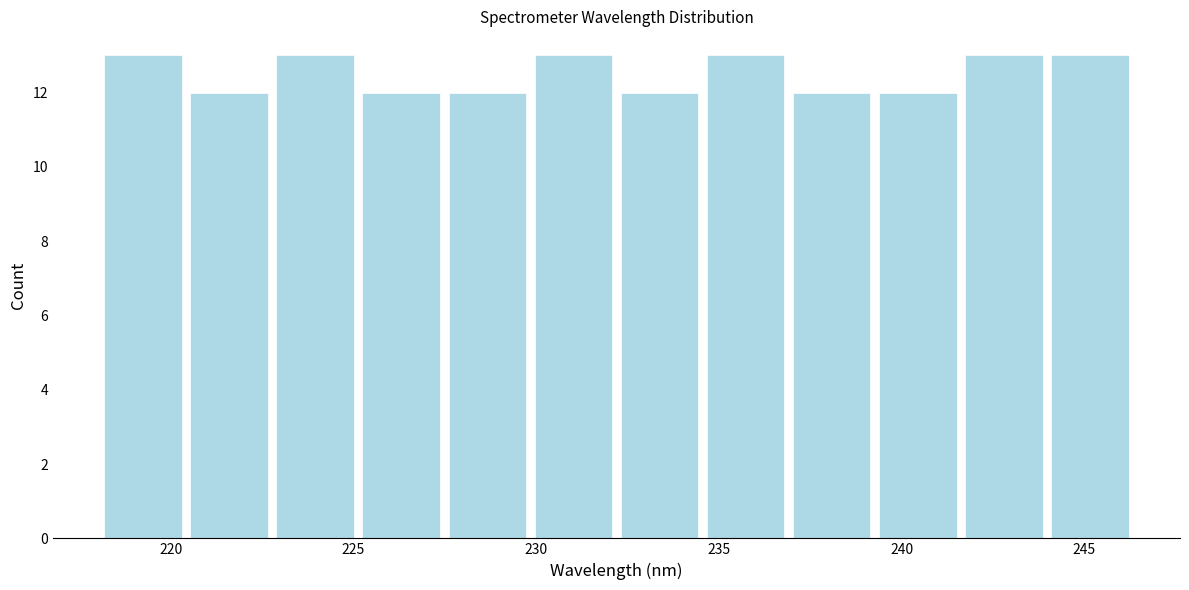

Reading left to right, list every bar in this chart as the range it spans on the x-axis followed by its height. Neither the bar edges nor the heights are printed on the chart, so give them approximately, as read against the axes.

218.0 to 220.5: 13
220.5 to 223.0: 12
223.0 to 225.0: 13
225.0 to 227.5: 12
227.5 to 230.0: 12
230.0 to 232.0: 13
232.0 to 234.5: 12
234.5 to 237.0: 13
237.0 to 239.5: 12
239.5 to 241.5: 12
241.5 to 244.0: 13
244.0 to 246.5: 13